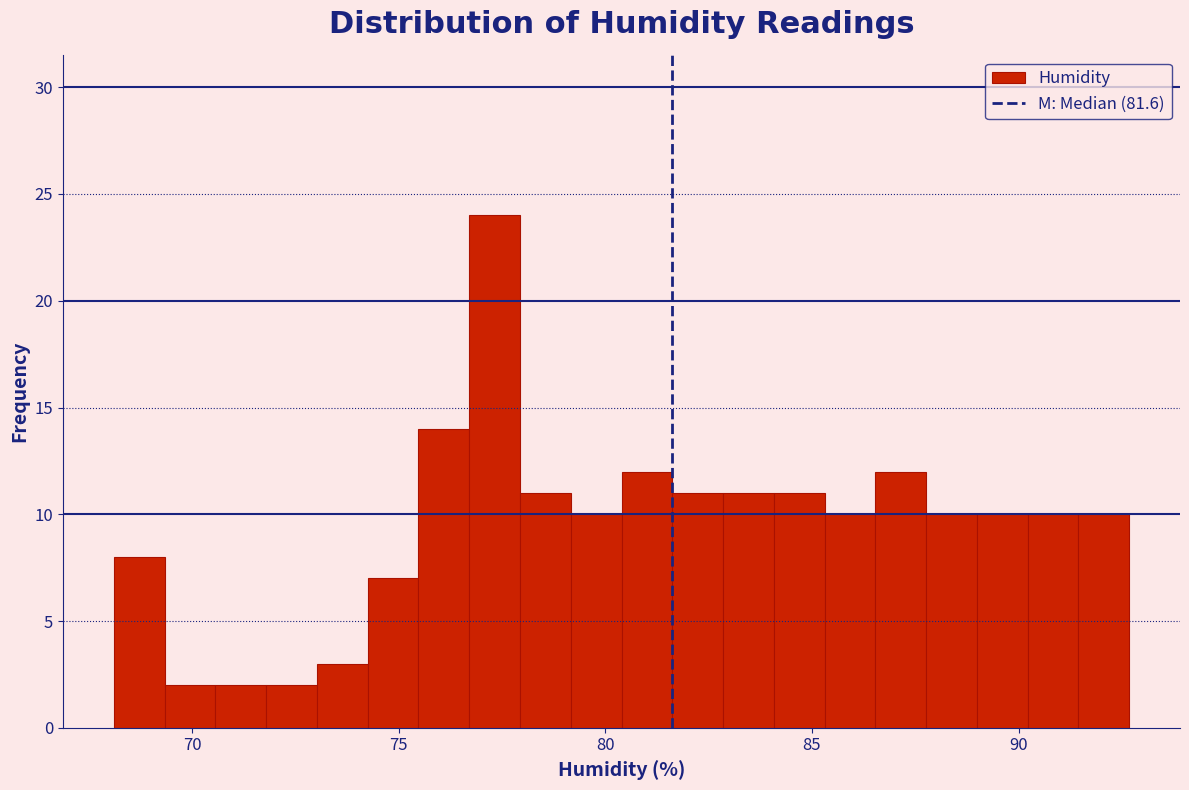

Read against the x-axis, roughly where is the centre of the tallest bar?

77.5